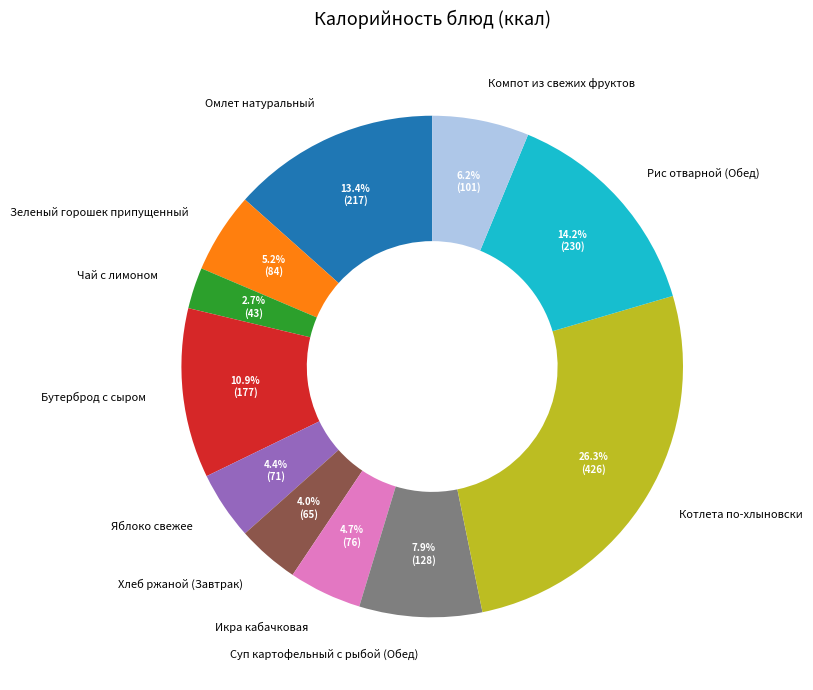

To the nearest percent, what percentage of the pie is Бутерброд с сыром?

11%